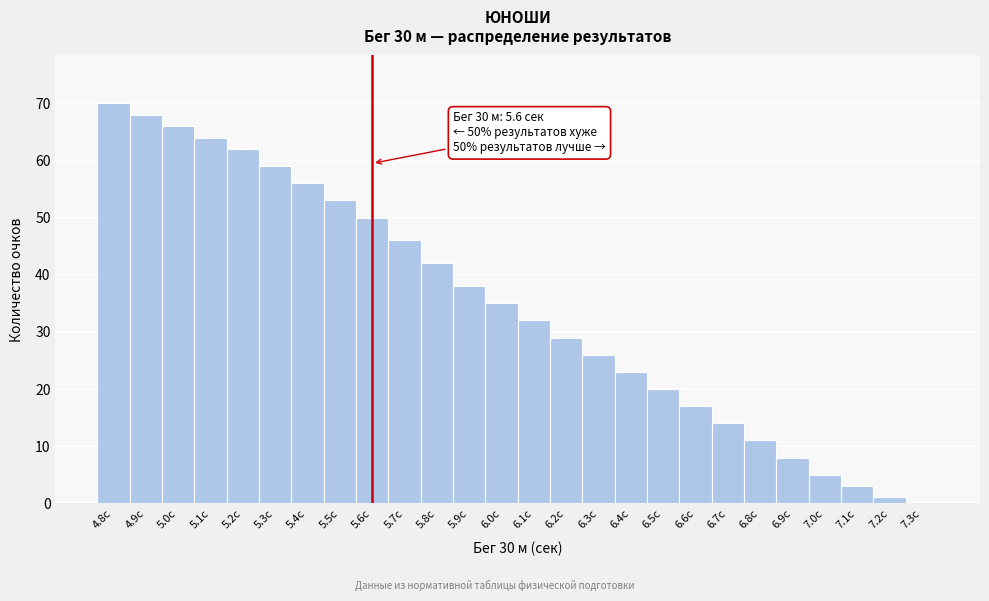

Which range on the x-axis has the tallest bar?

4.75 to 4.85